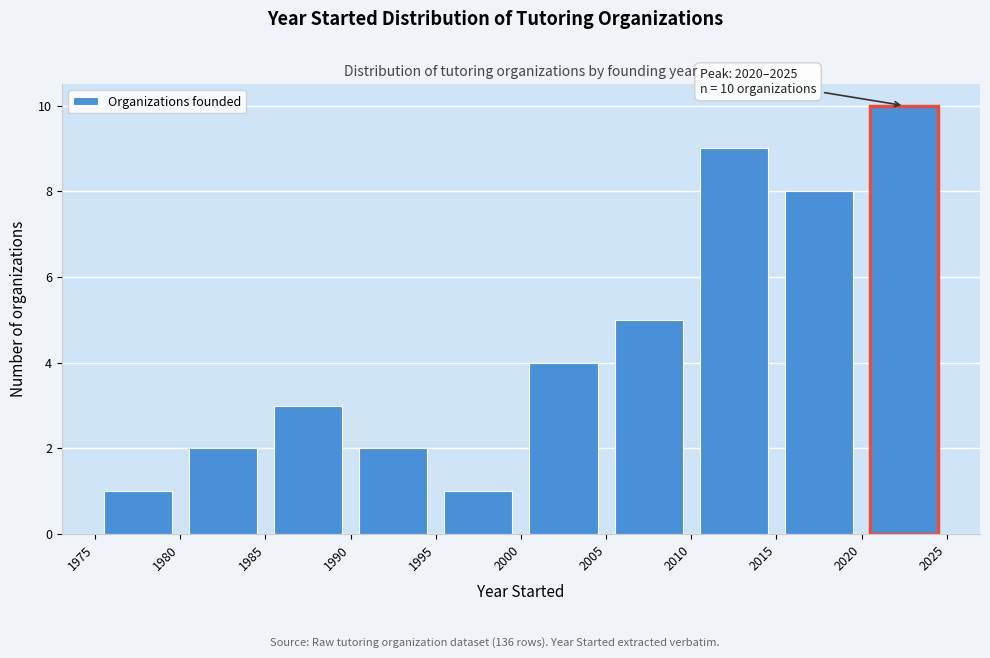

Over which range of the x-axis is the bar tallest?

2020 to 2025